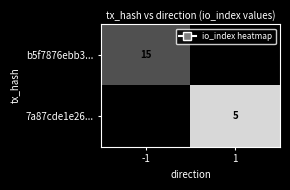

The b5f7876ebb3... series shows 15 at -1. True or false?

True